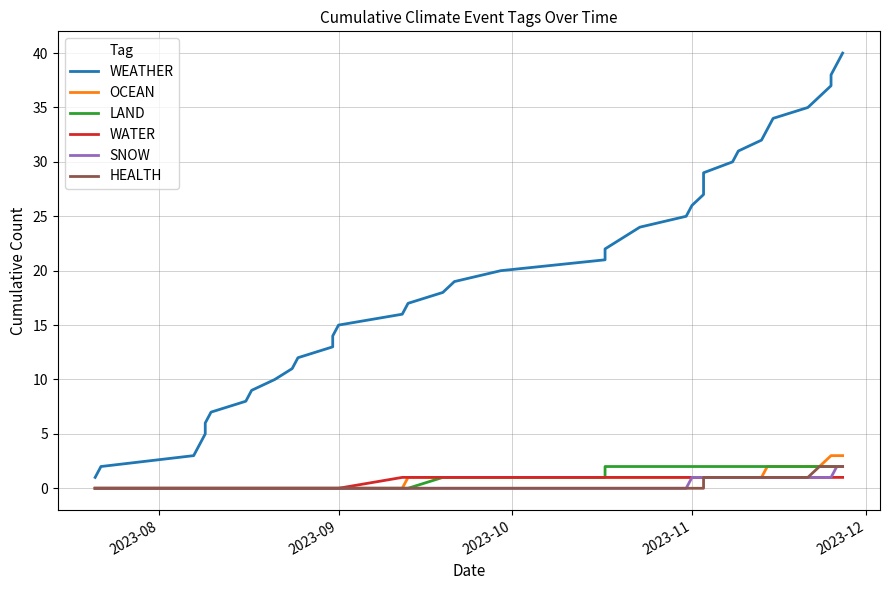

What is the difference between the maximum and minimum values in the OCEAN series?

3